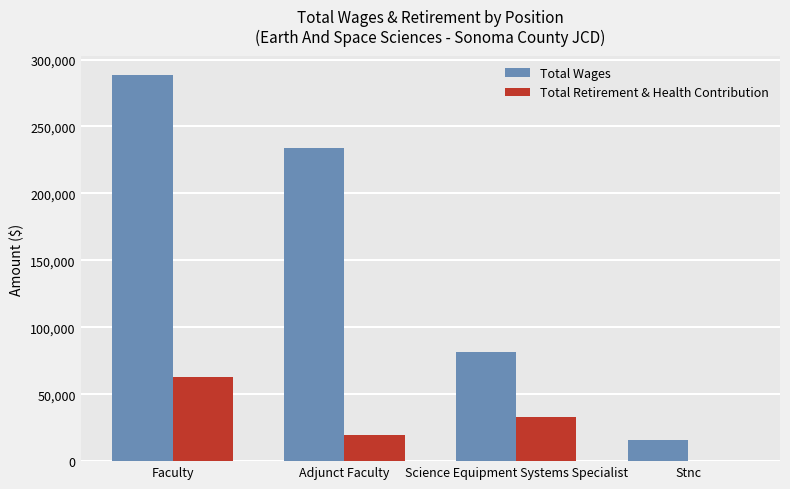

At which label does Total Wages reach its peak?

Faculty